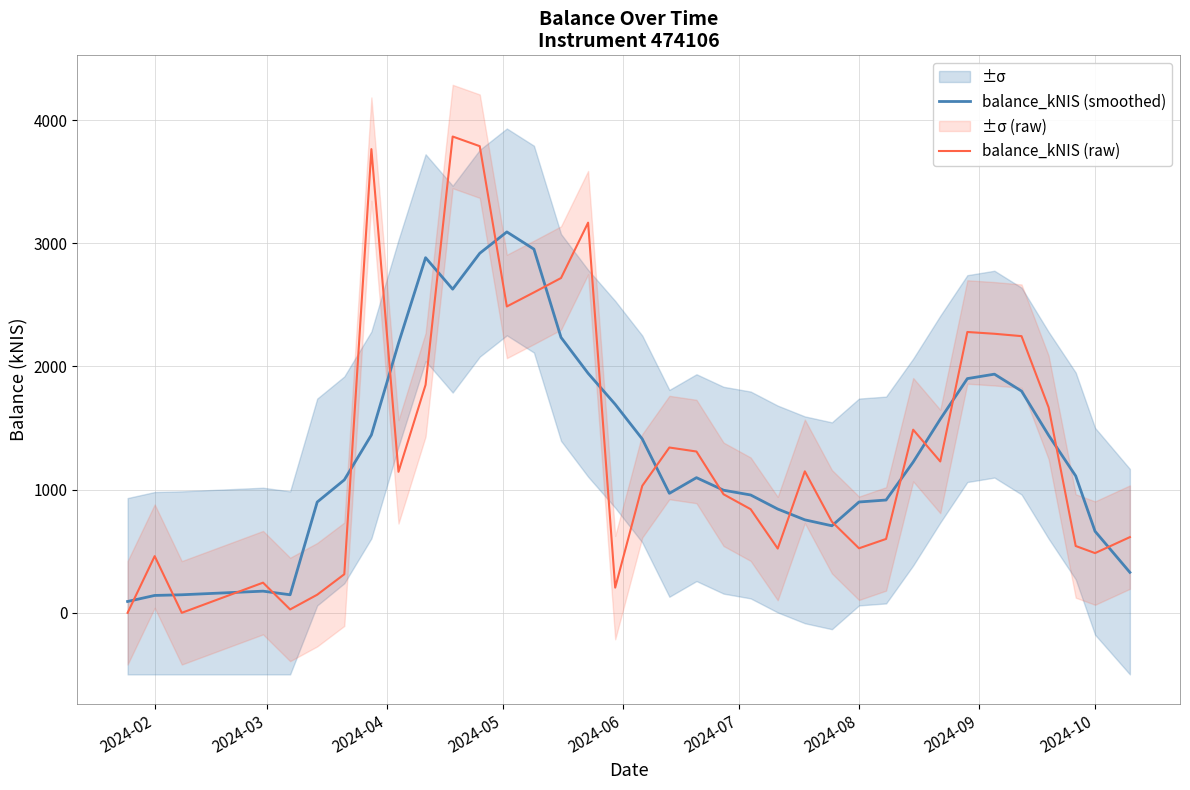

What position from the right is 2024-02?

36